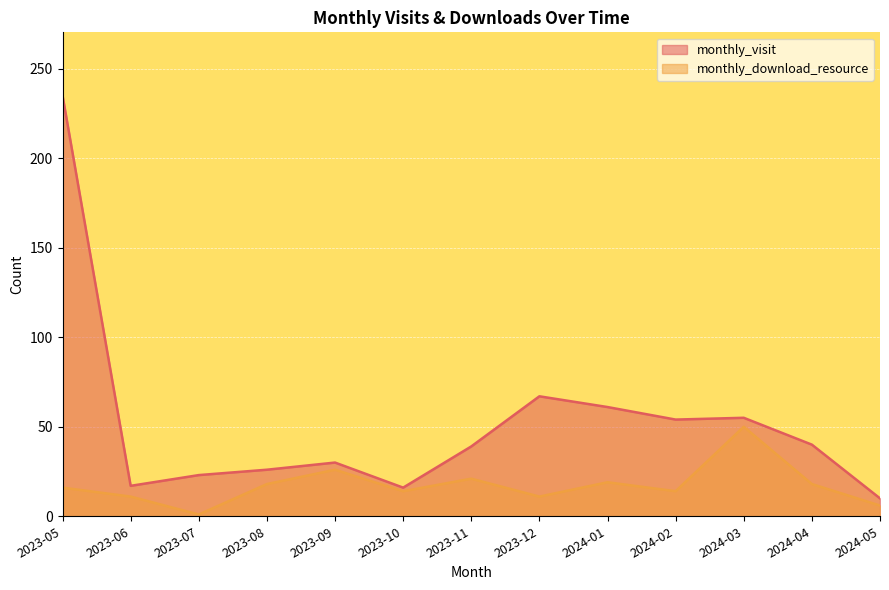

What is the difference between the monthly_visit values at 2023-12 and 2023-06?

50